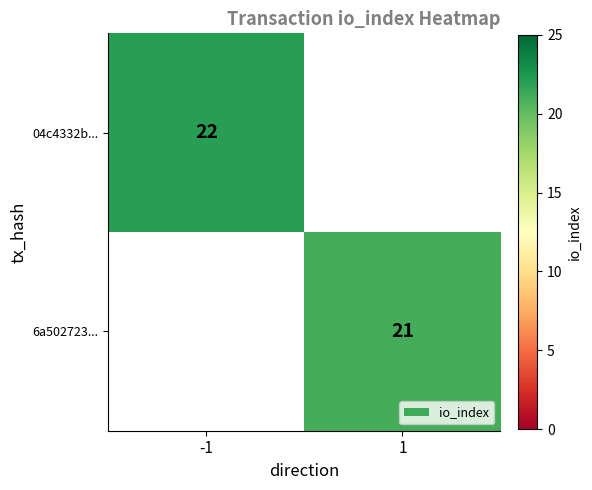

The 04c4332b... series shows 36 at -1. True or false?

False